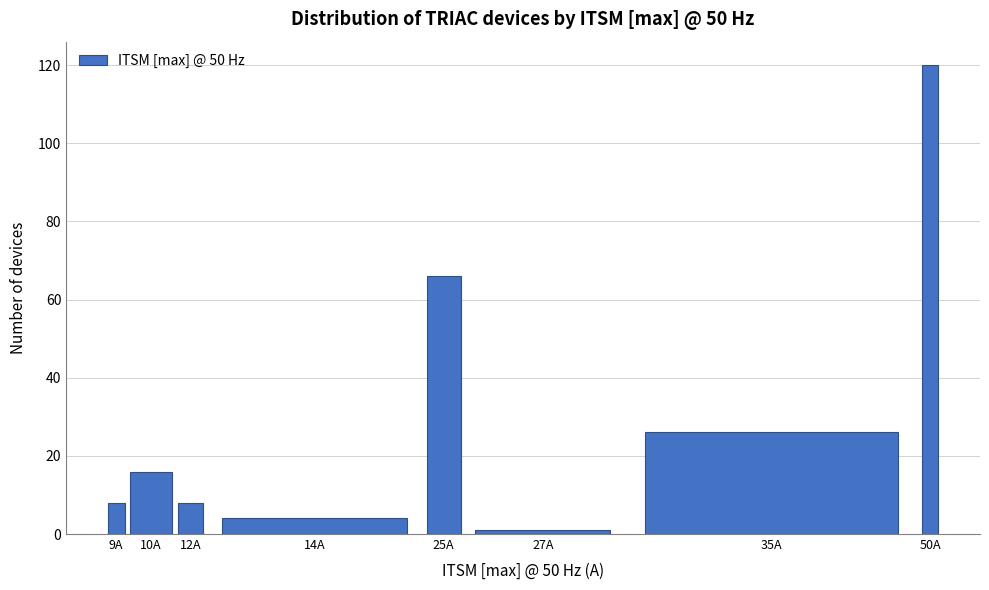

Reading left to right, extract all data points from this chart.

8	16	8	4	66	1	26	120